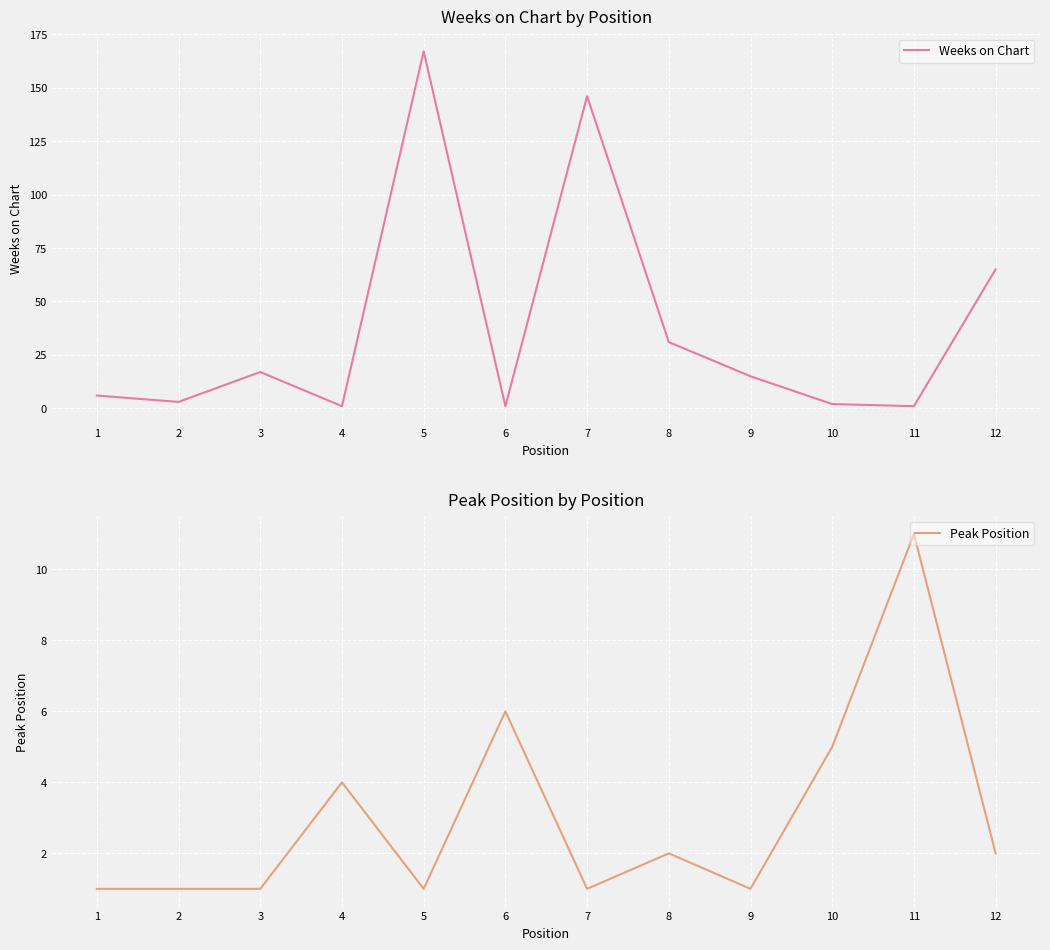

Count the Peak Position values in the range 1 to 5.

10